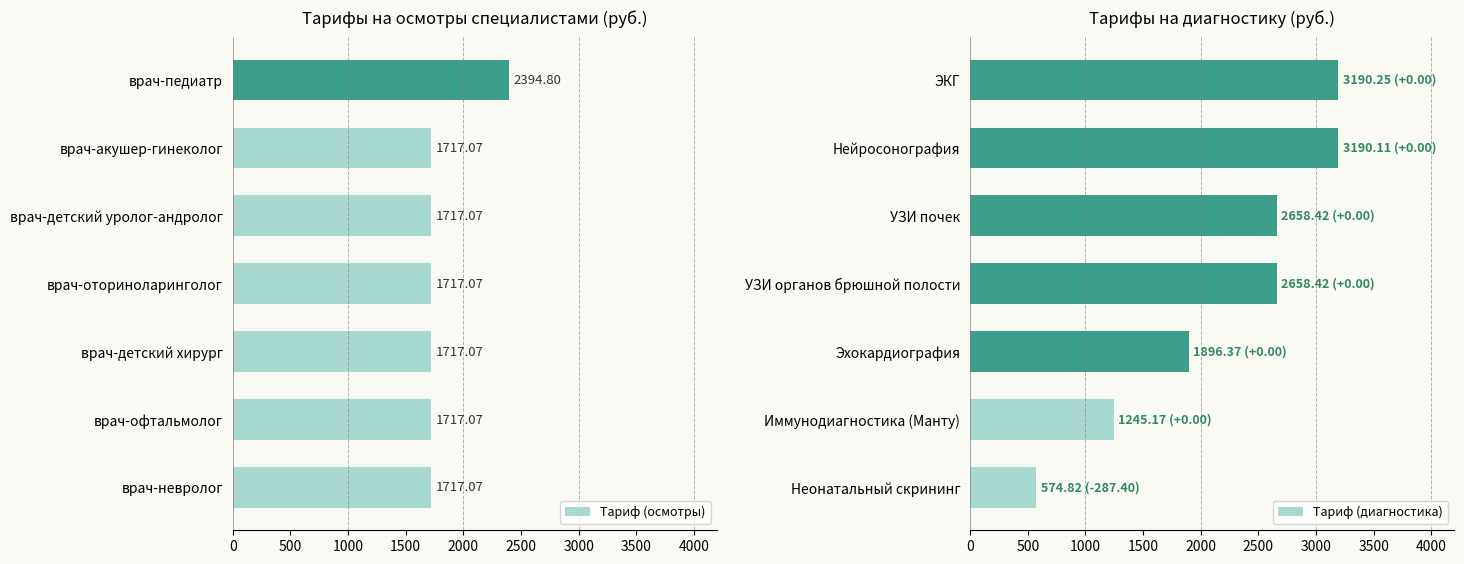

True or false: Тариф (диагностика) has a value of 655.5 at Иммунодиагностика (Манту).

False